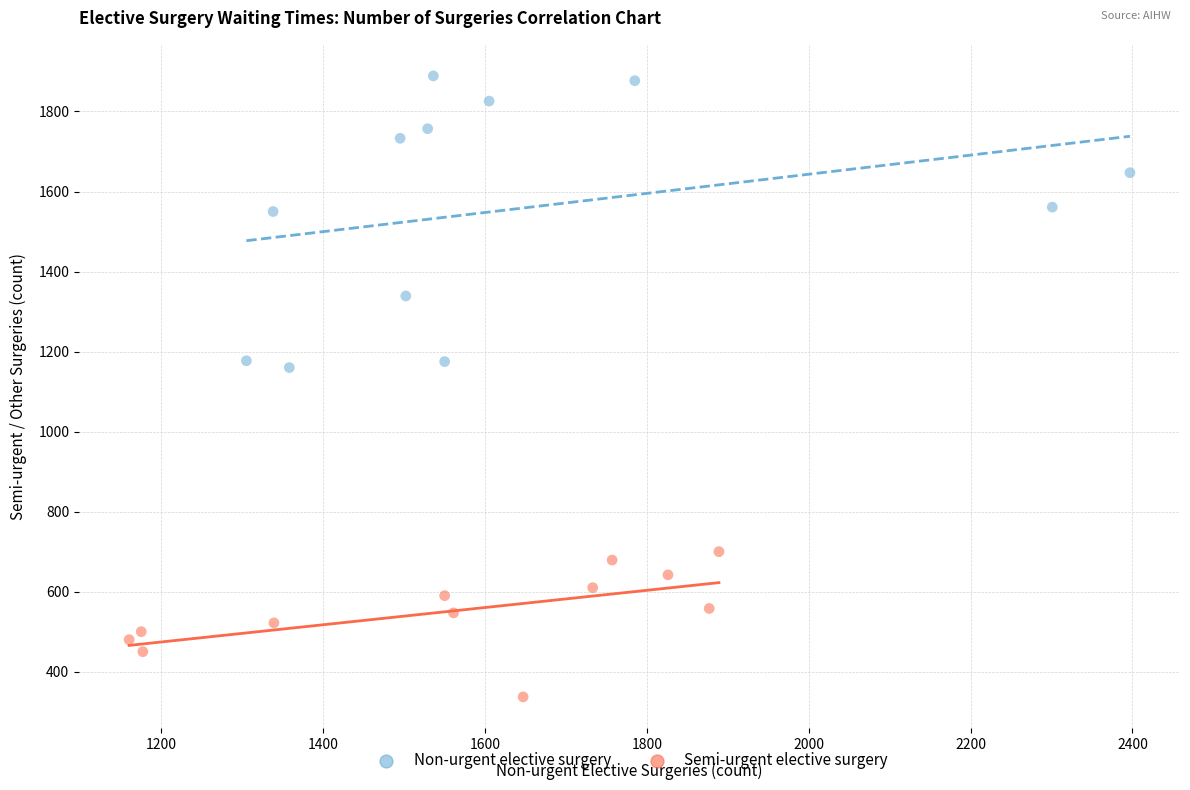

Which series reaches the maximum Y coordinate?

Non-urgent elective surgery